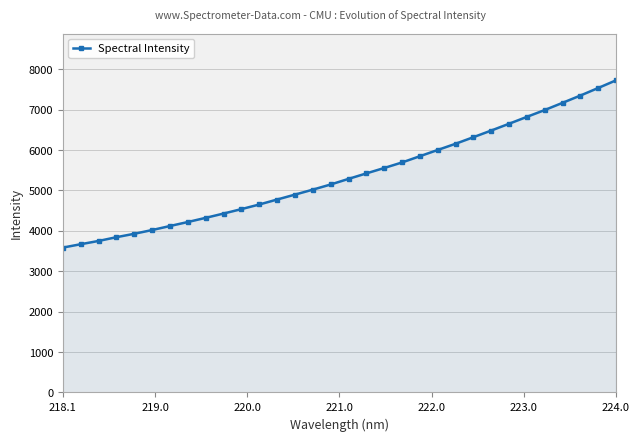

What is the greatest value displayed?

7726.9